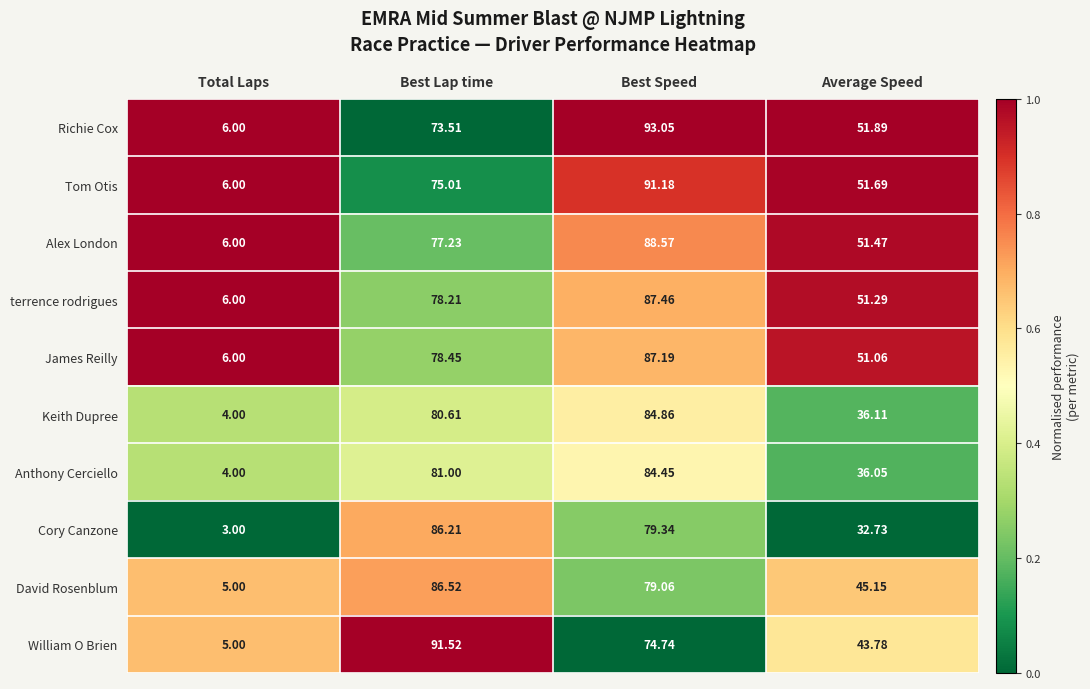

At which label does Richie Cox reach its peak?

Best Speed